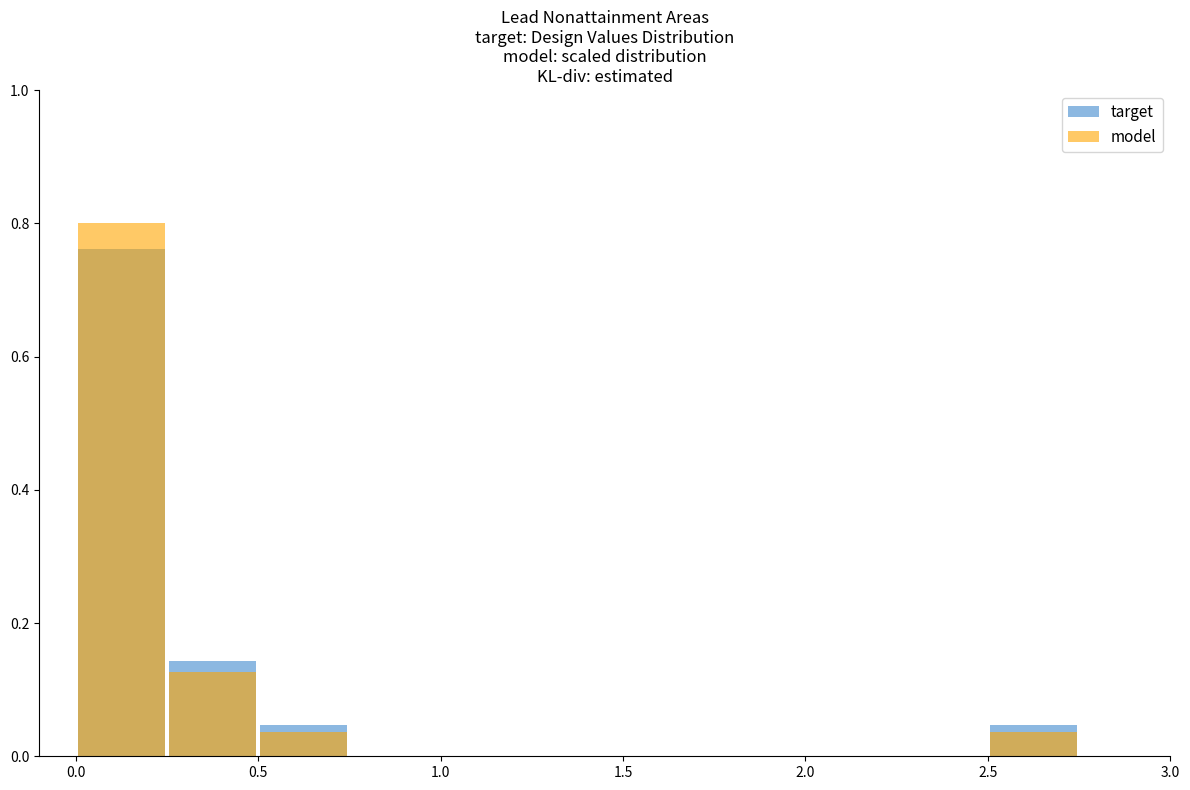

Which series has the widest spread of values?

model